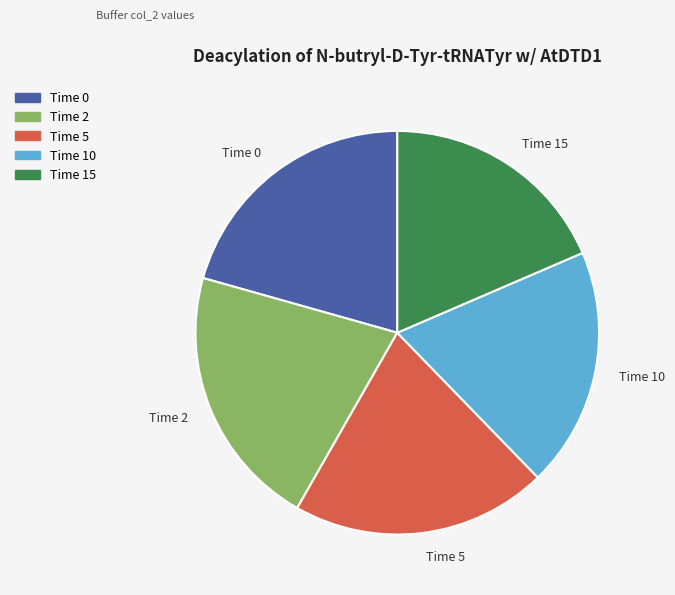

Which category has the smallest portion of the pie?

Time 15